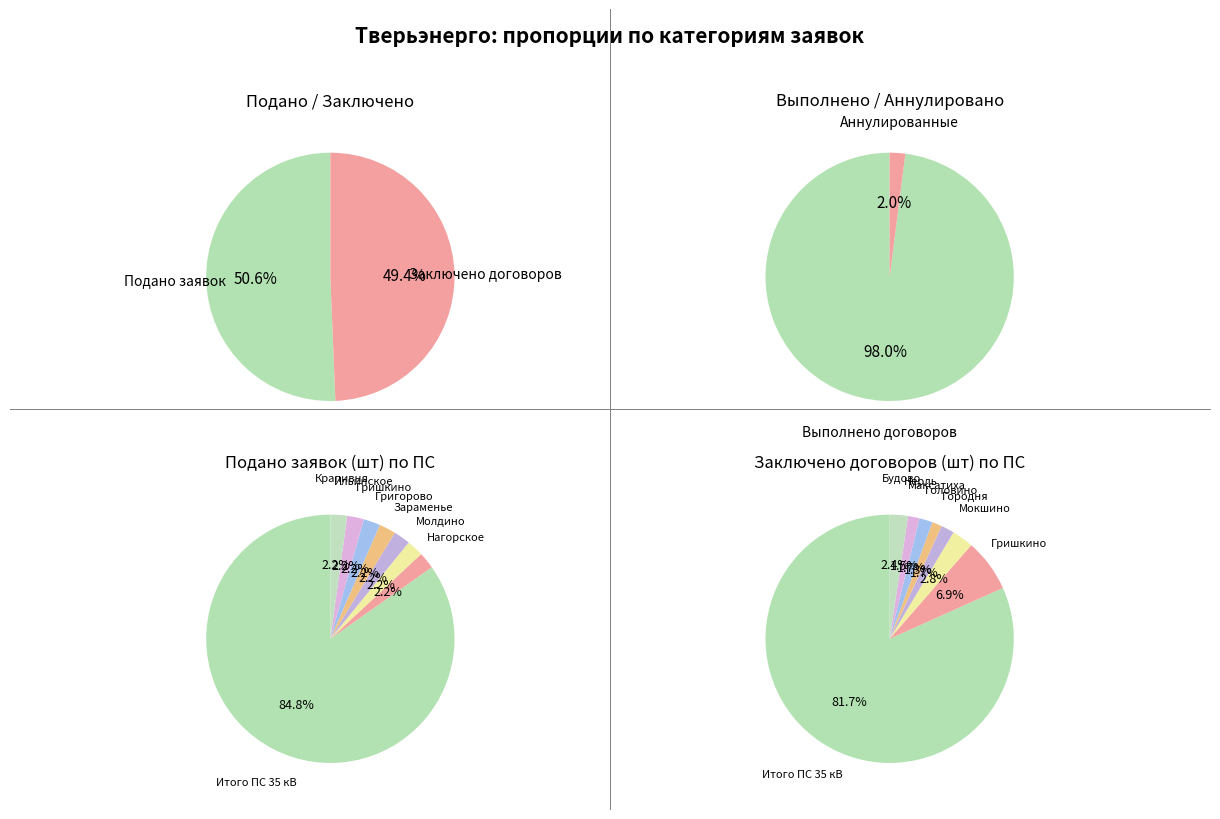

Count the number of slices in the pie.

12